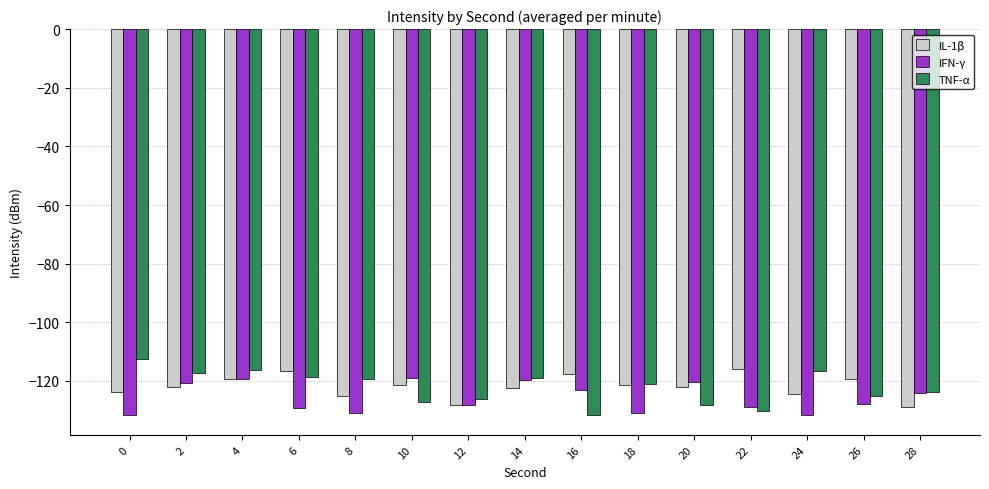

What is the difference between the maximum and minimum values in the TNF-α series?

19.3